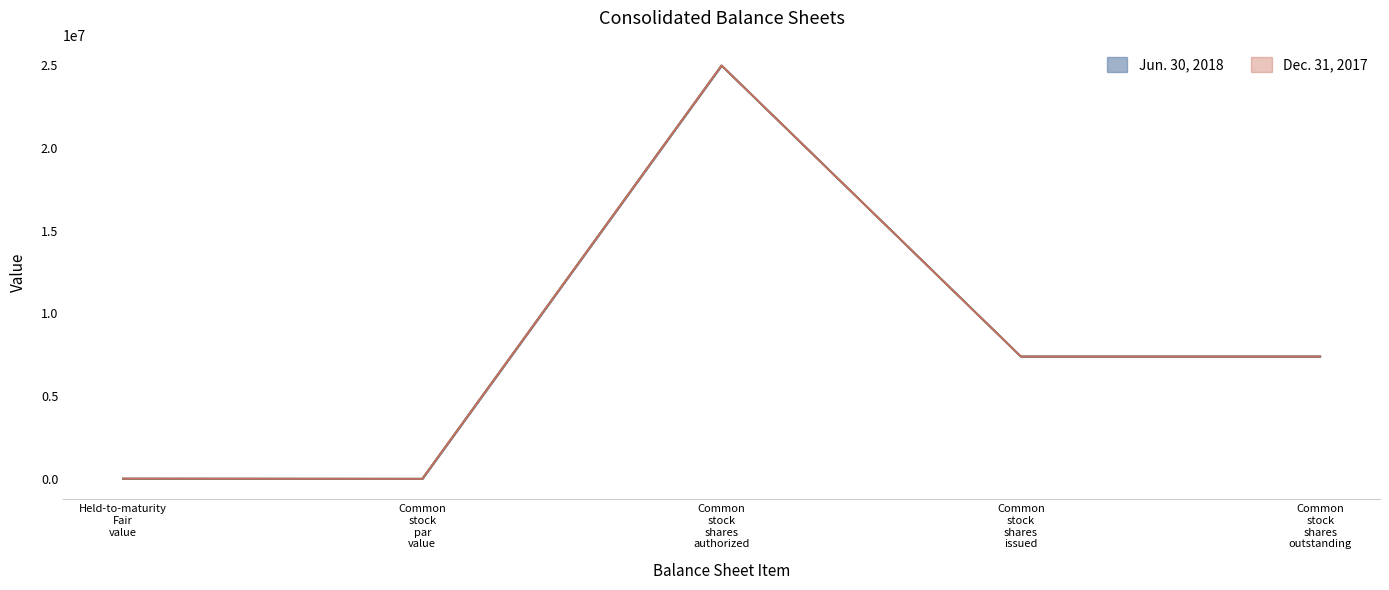

What are all the series names shown in the legend?

Jun. 30, 2018, Dec. 31, 2017